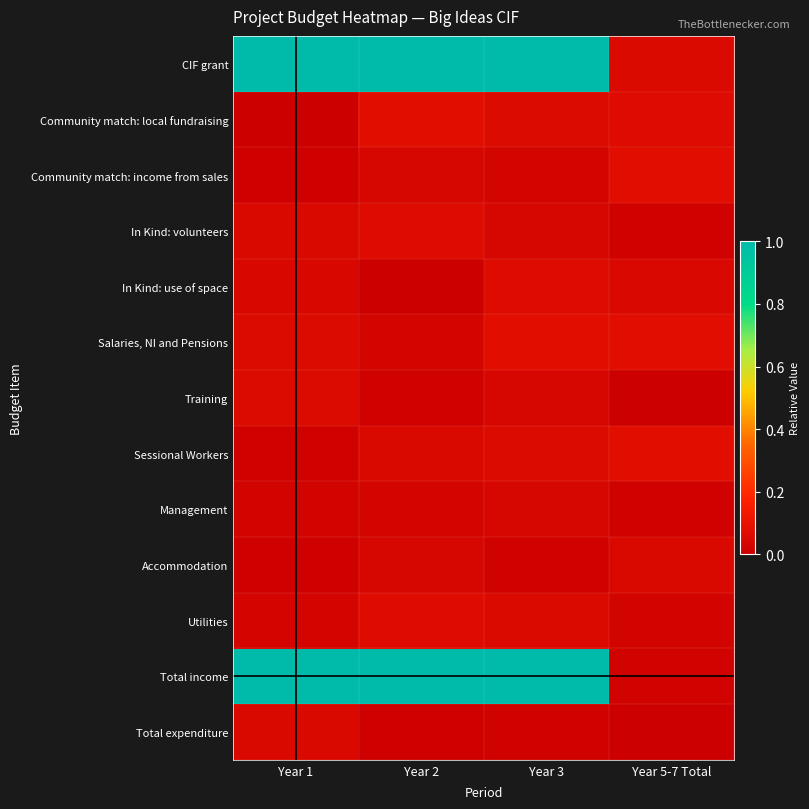

Reading left to right, list all the values displayed in this chart.

CIF grant: Year 1=1.0	Year 2=1.0	Year 3=1.0	Year 5-7 Total=0.1
Community match: local fundraising: Year 1=0.0	Year 2=0.1	Year 3=0.1	Year 5-7 Total=0.1
Community match: income from sales: Year 1=0.0	Year 2=0.0	Year 3=0.0	Year 5-7 Total=0.1
In Kind: volunteers: Year 1=0.1	Year 2=0.1	Year 3=0.0	Year 5-7 Total=0.0
In Kind: use of space: Year 1=0.0	Year 2=0.0	Year 3=0.1	Year 5-7 Total=0.1
Salaries, NI and Pensions: Year 1=0.1	Year 2=0.0	Year 3=0.1	Year 5-7 Total=0.1
Training: Year 1=0.1	Year 2=0.0	Year 3=0.0	Year 5-7 Total=0.0
Sessional Workers: Year 1=0.0	Year 2=0.1	Year 3=0.1	Year 5-7 Total=0.1
Management: Year 1=0.0	Year 2=0.0	Year 3=0.0	Year 5-7 Total=0.0
Accommodation: Year 1=0.0	Year 2=0.0	Year 3=0.0	Year 5-7 Total=0.1
Utilities: Year 1=0.0	Year 2=0.1	Year 3=0.1	Year 5-7 Total=0.0
Total income: Year 1=1.0	Year 2=1.0	Year 3=1.0	Year 5-7 Total=0.0
Total expenditure: Year 1=0.1	Year 2=0.0	Year 3=0.0	Year 5-7 Total=0.0